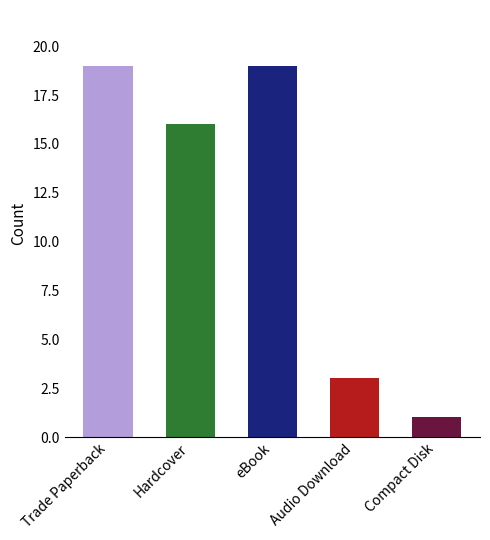

Which category has the lowest value across all series?

Compact Disk